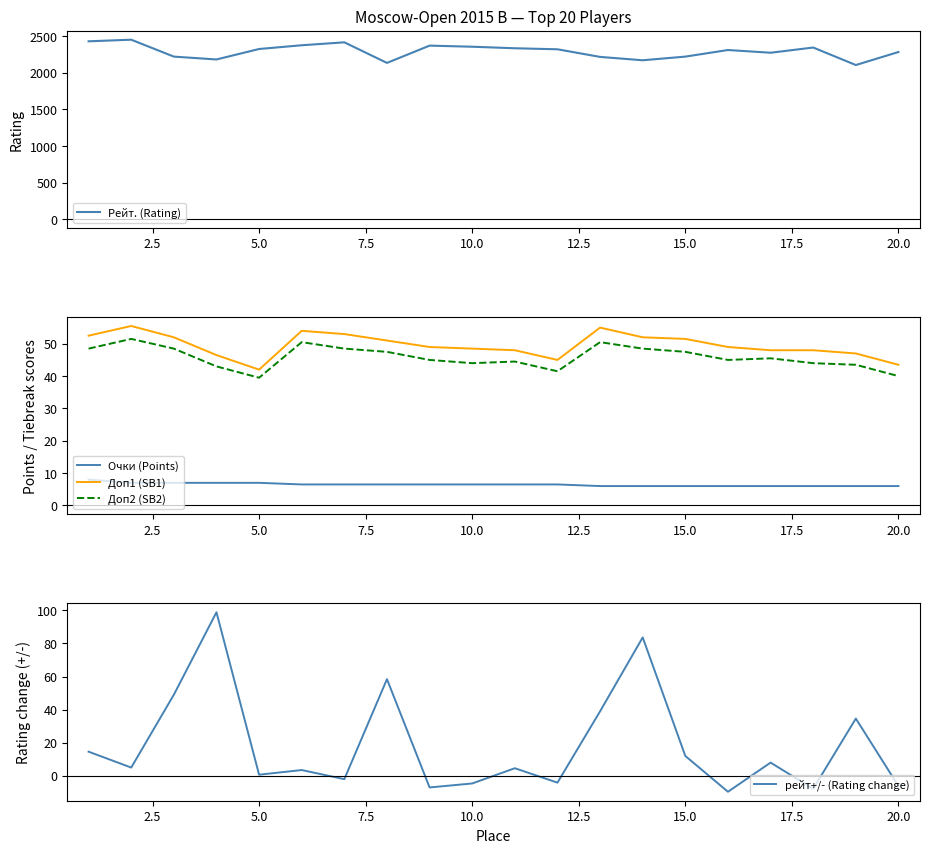

How many lines are shown in the chart?

5